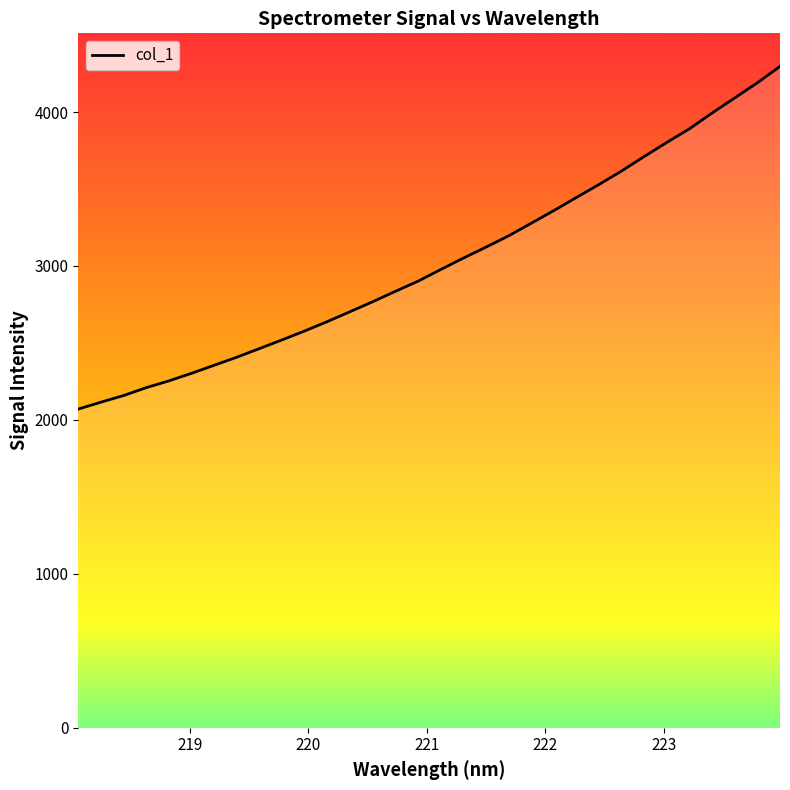

What is the difference between the maximum and minimum values?

2226.0